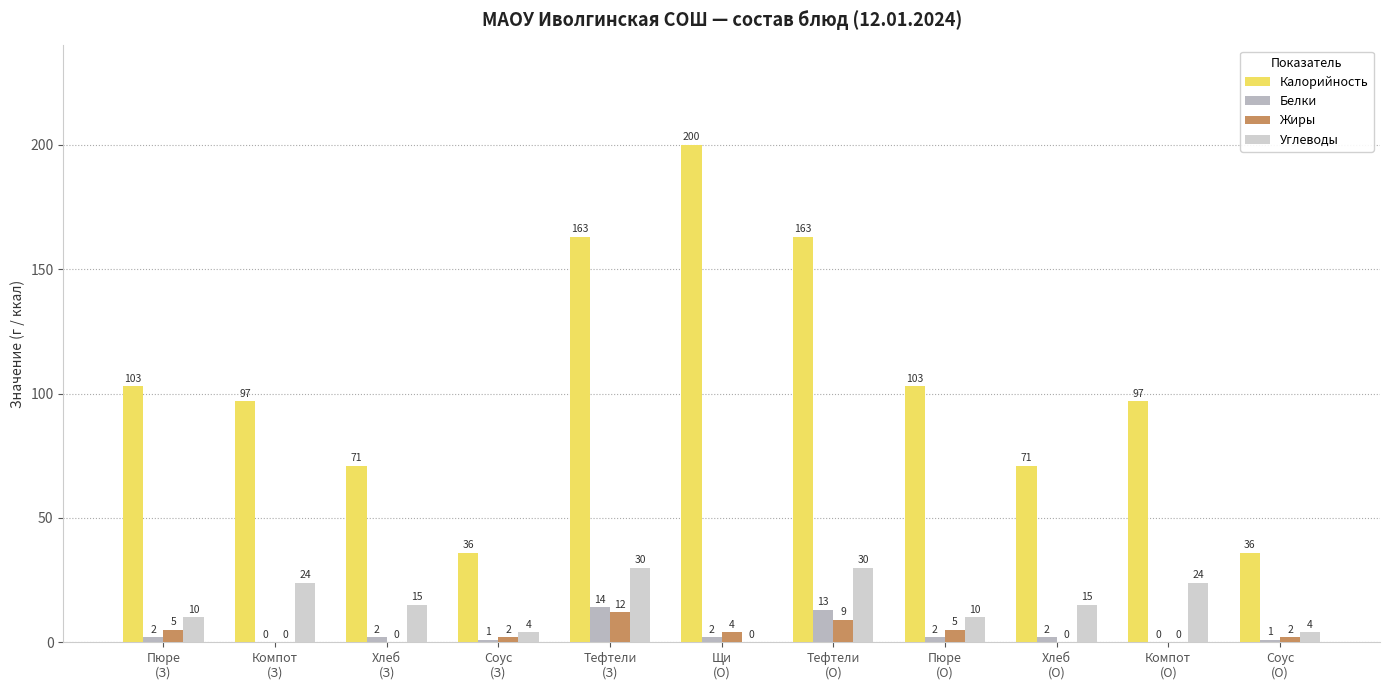

Reading left to right, list all the values displayed in this chart.

Калорийность: Пюре
(З)=103	Компот
(З)=97	Хлеб
(З)=71	Соус
(З)=36	Тефтели
(З)=163	Щи
(О)=200	Тефтели
(О)=163	Пюре
(О)=103	Хлеб
(О)=71	Компот
(О)=97	Соус
(О)=36
Белки: Пюре
(З)=2	Компот
(З)=0	Хлеб
(З)=2	Соус
(З)=1	Тефтели
(З)=14	Щи
(О)=2	Тефтели
(О)=13	Пюре
(О)=2	Хлеб
(О)=2	Компот
(О)=0	Соус
(О)=1
Жиры: Пюре
(З)=5	Компот
(З)=0	Хлеб
(З)=0	Соус
(З)=2	Тефтели
(З)=12	Щи
(О)=4	Тефтели
(О)=9	Пюре
(О)=5	Хлеб
(О)=0	Компот
(О)=0	Соус
(О)=2
Углеводы: Пюре
(З)=10	Компот
(З)=24	Хлеб
(З)=15	Соус
(З)=4	Тефтели
(З)=30	Щи
(О)=0	Тефтели
(О)=30	Пюре
(О)=10	Хлеб
(О)=15	Компот
(О)=24	Соус
(О)=4